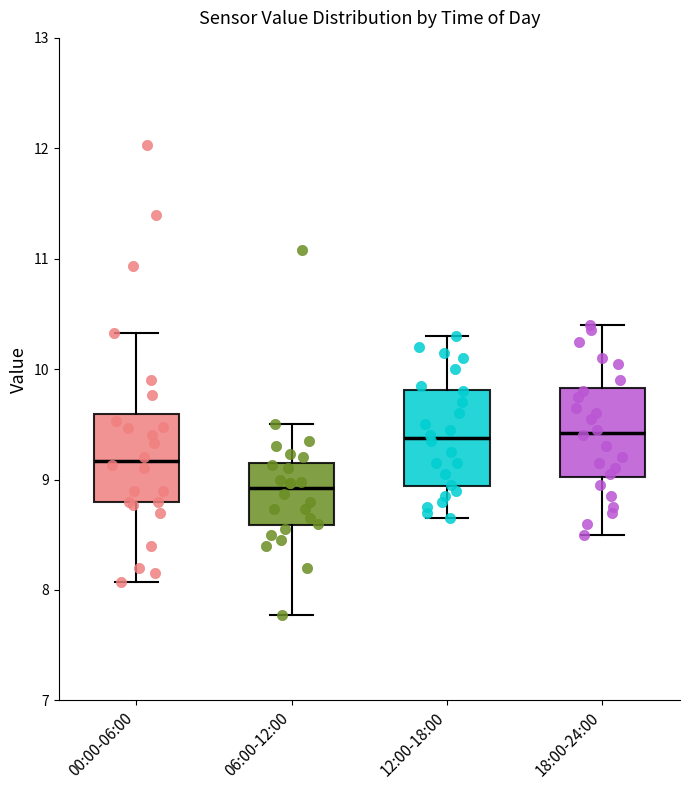

Which box's median line is the lowest?

06:00-12:00